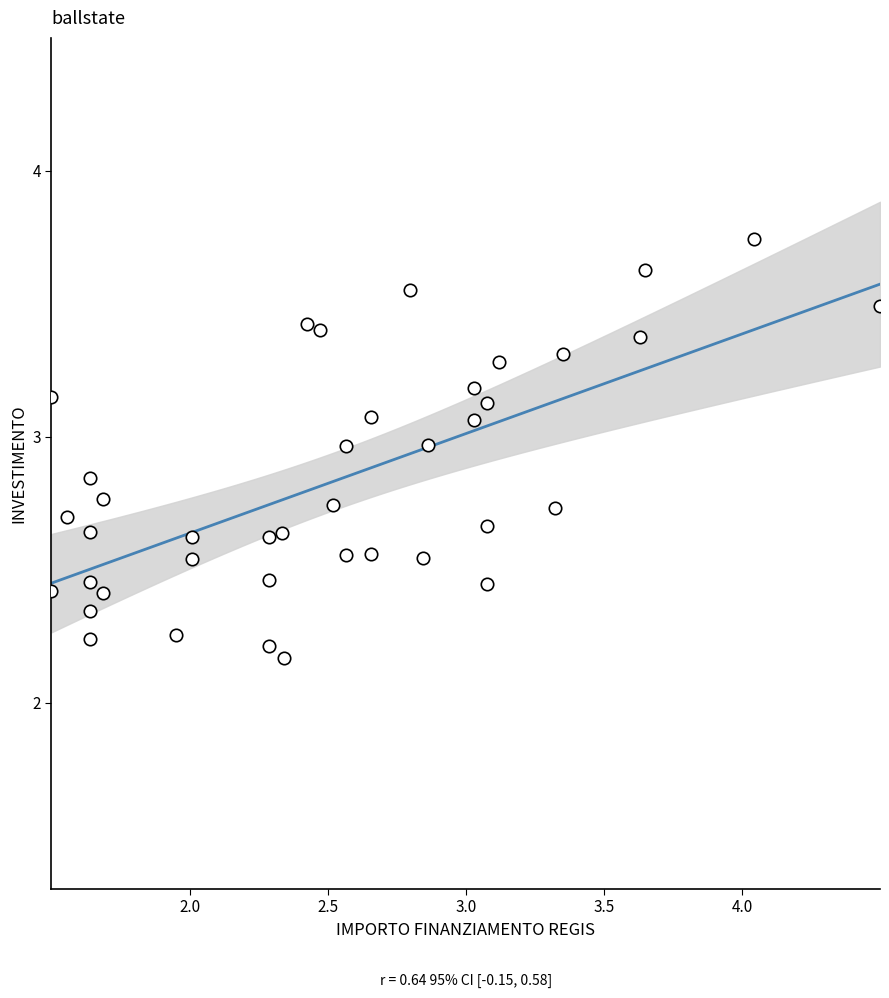

What is the range of Y values (max minus min)?

1.6